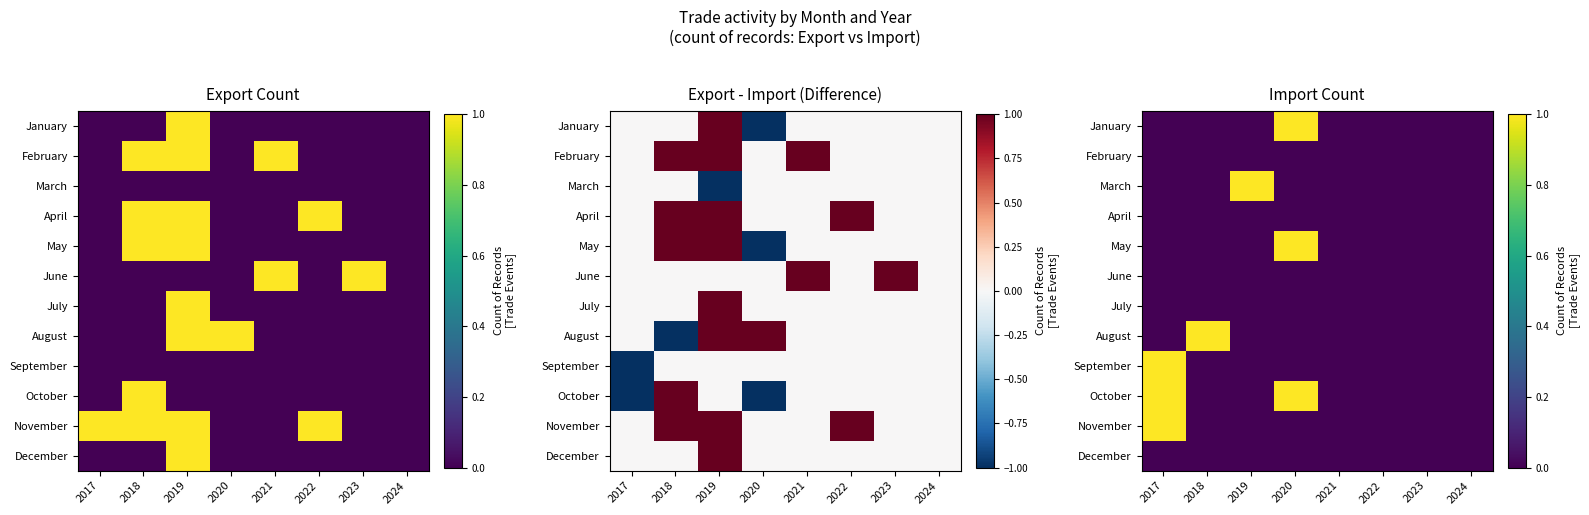

How many series are shown in this chart?

12